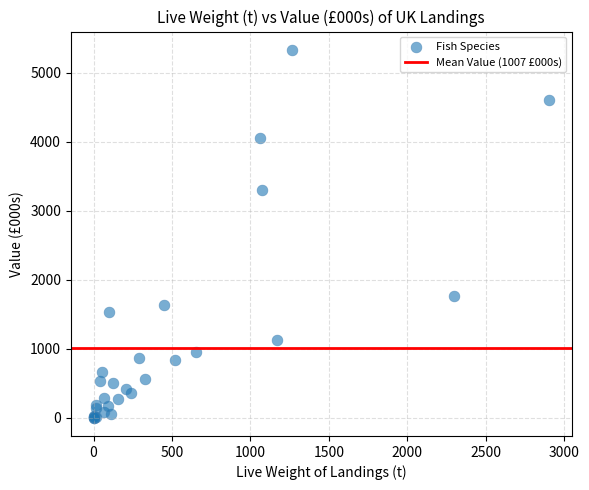

What Y value in the scatter plot is closest to 2665?

3296.9